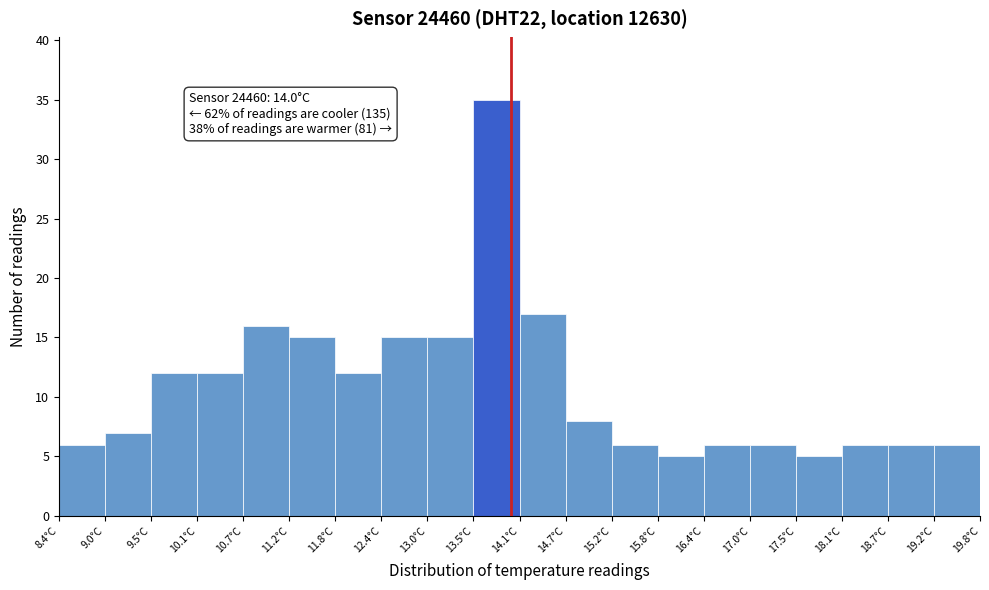

Which range on the x-axis has the tallest bar?

13.53 to 14.10